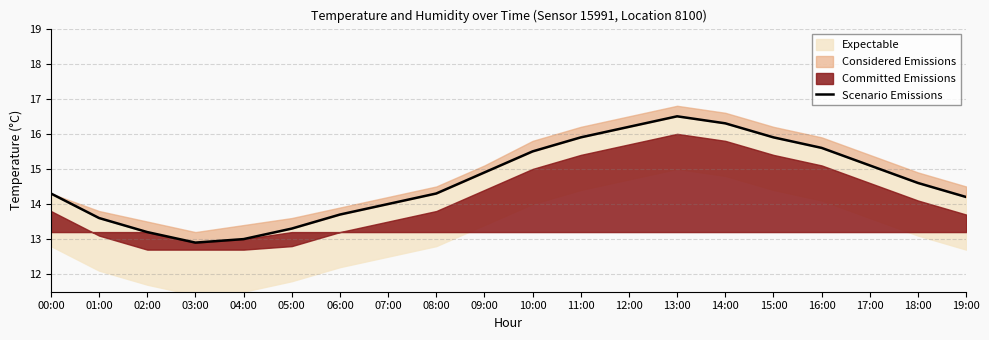

What is the change in value from 07:00 to 09:00?

+0.9